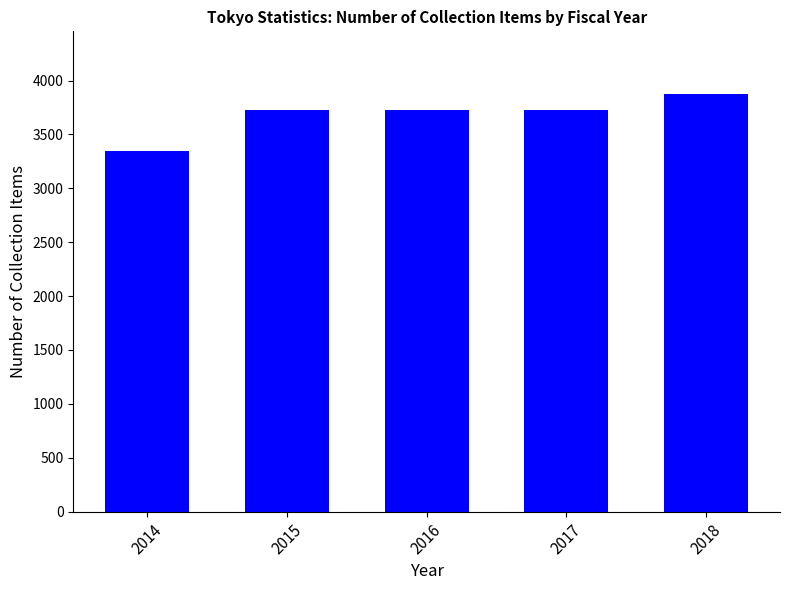

Read the value at 2017.

3725